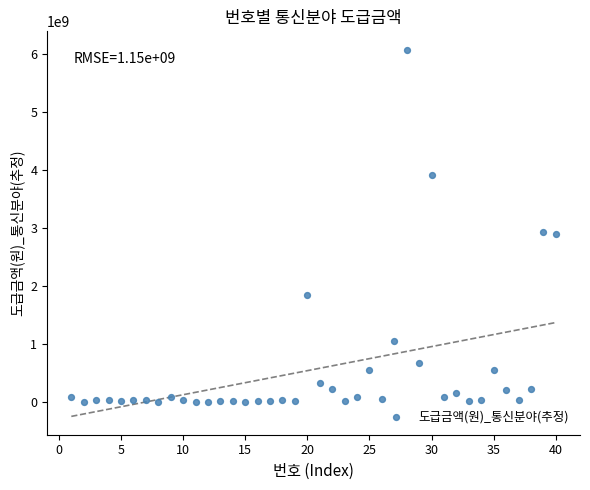

What is the range of Y values (max minus min)?

6071359834.8